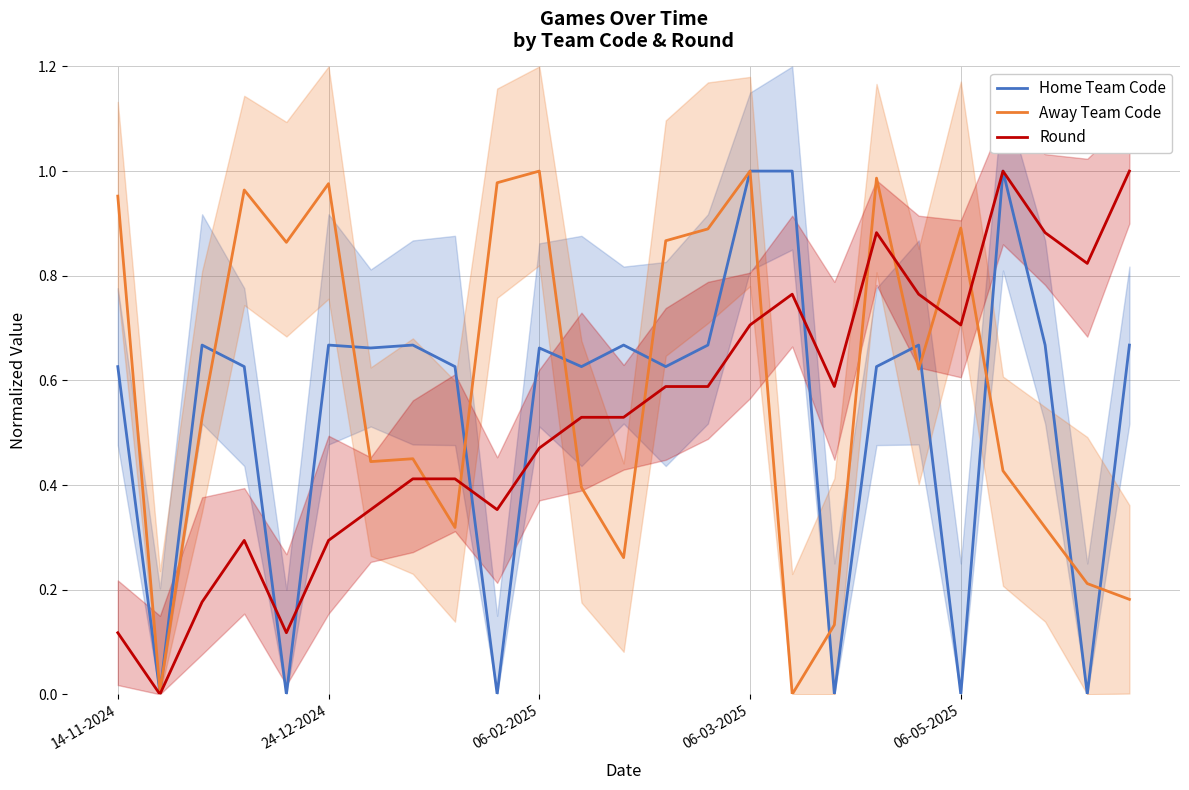

True or false: Home Team Code has a value of -0.3 at 06-05-2025.

False